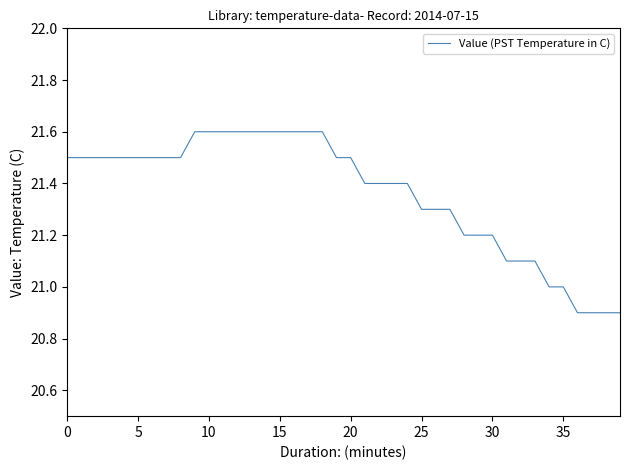

What is the minimum value shown in the chart?

20.9